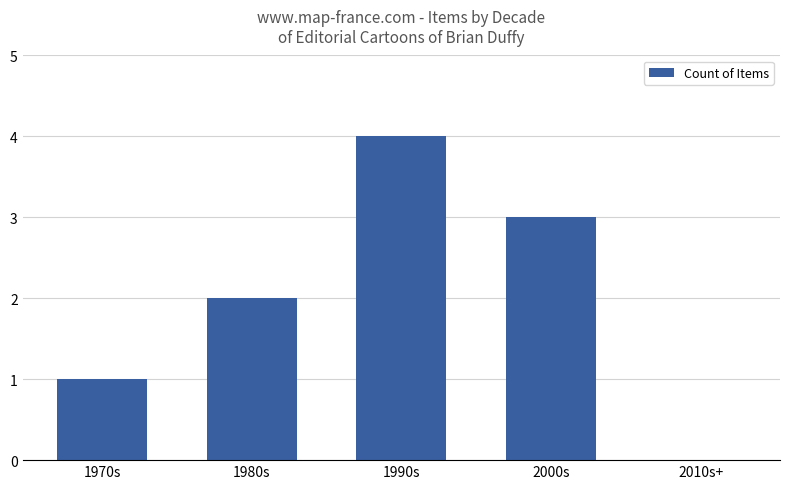

What is the average value?

2